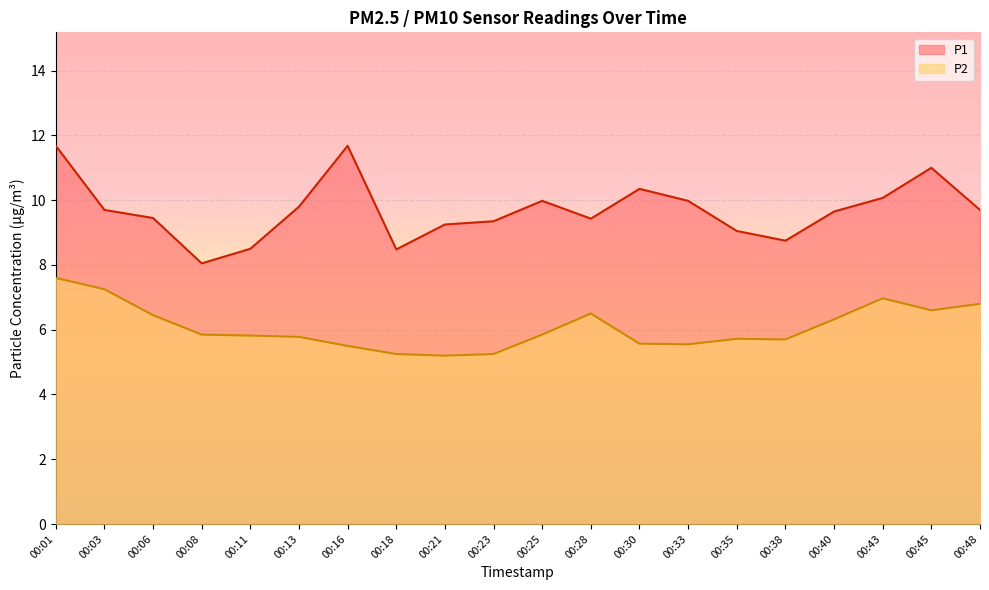

Rank the series by their maximum value, from lowest to highest.

P2, P1